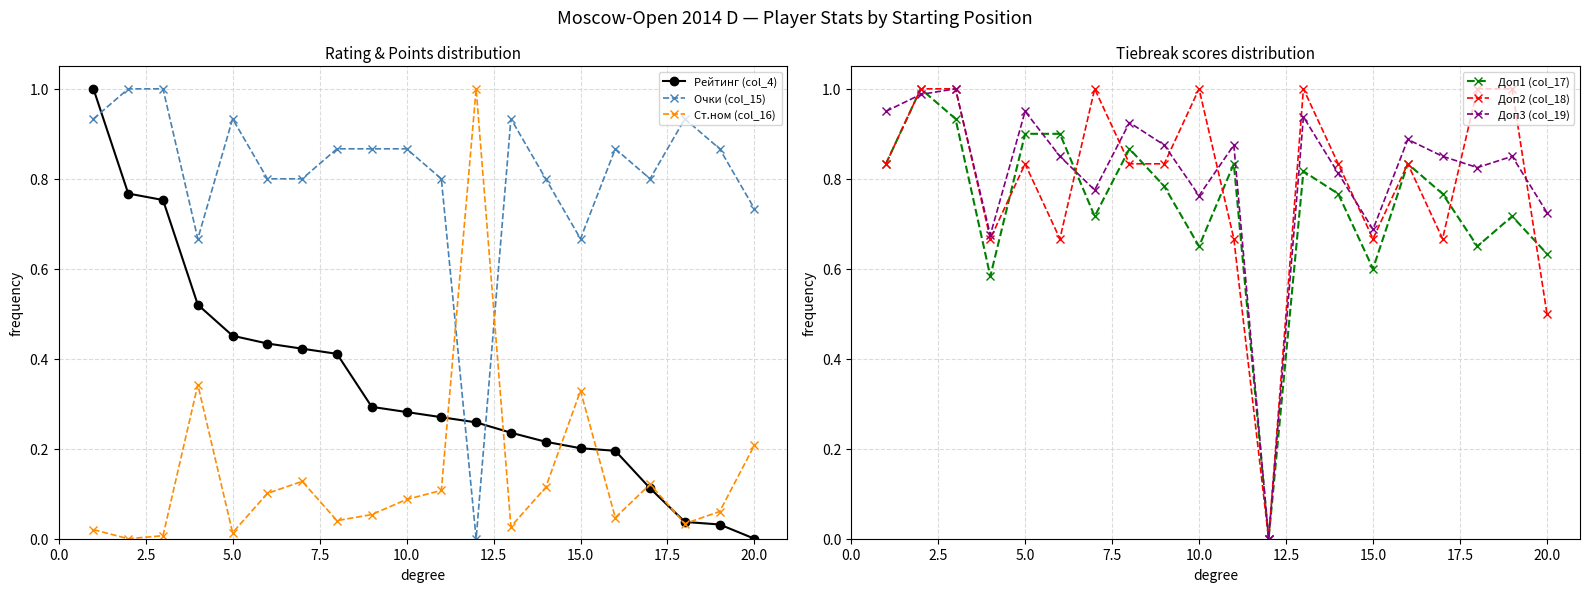

How many intersections are there between Очки (col_15) and Ст.ном (col_16)?

2